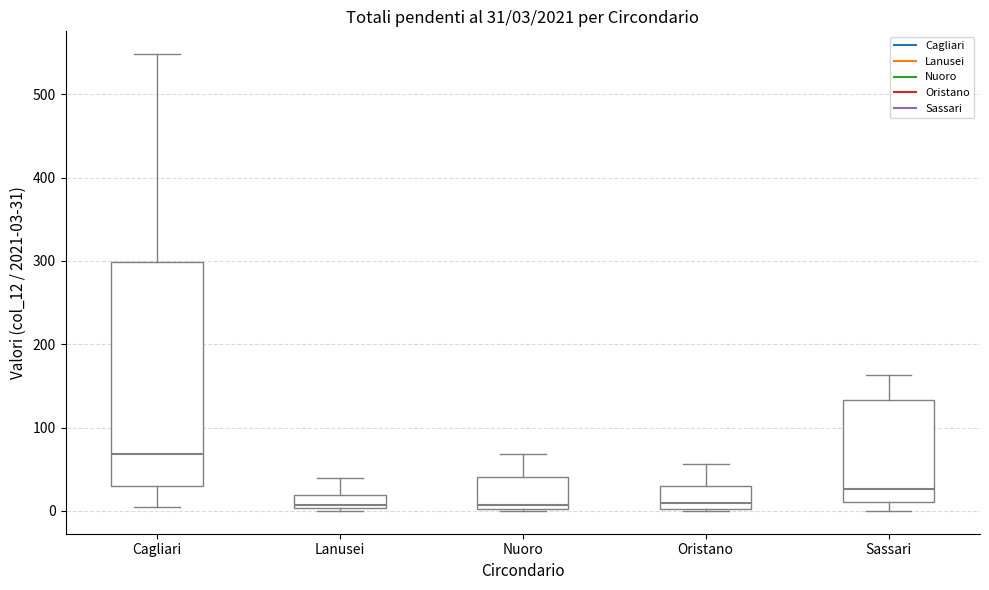

Comparing the boxes themselves (not the whiskers), which one is the tallest?

Cagliari